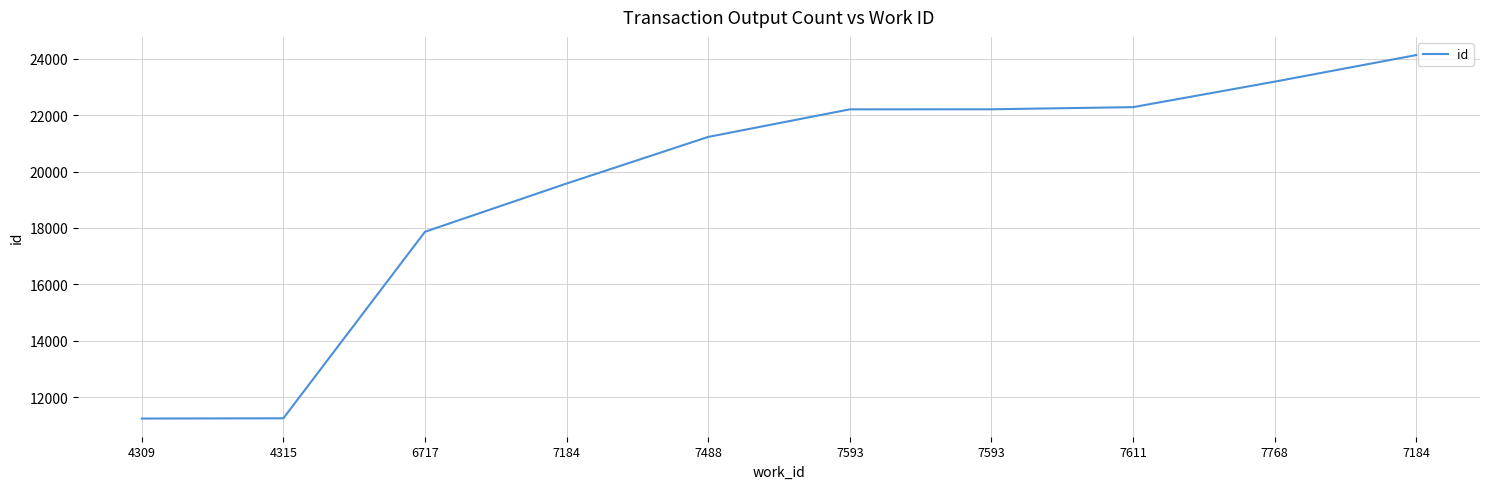

How many lines are shown in the chart?

1